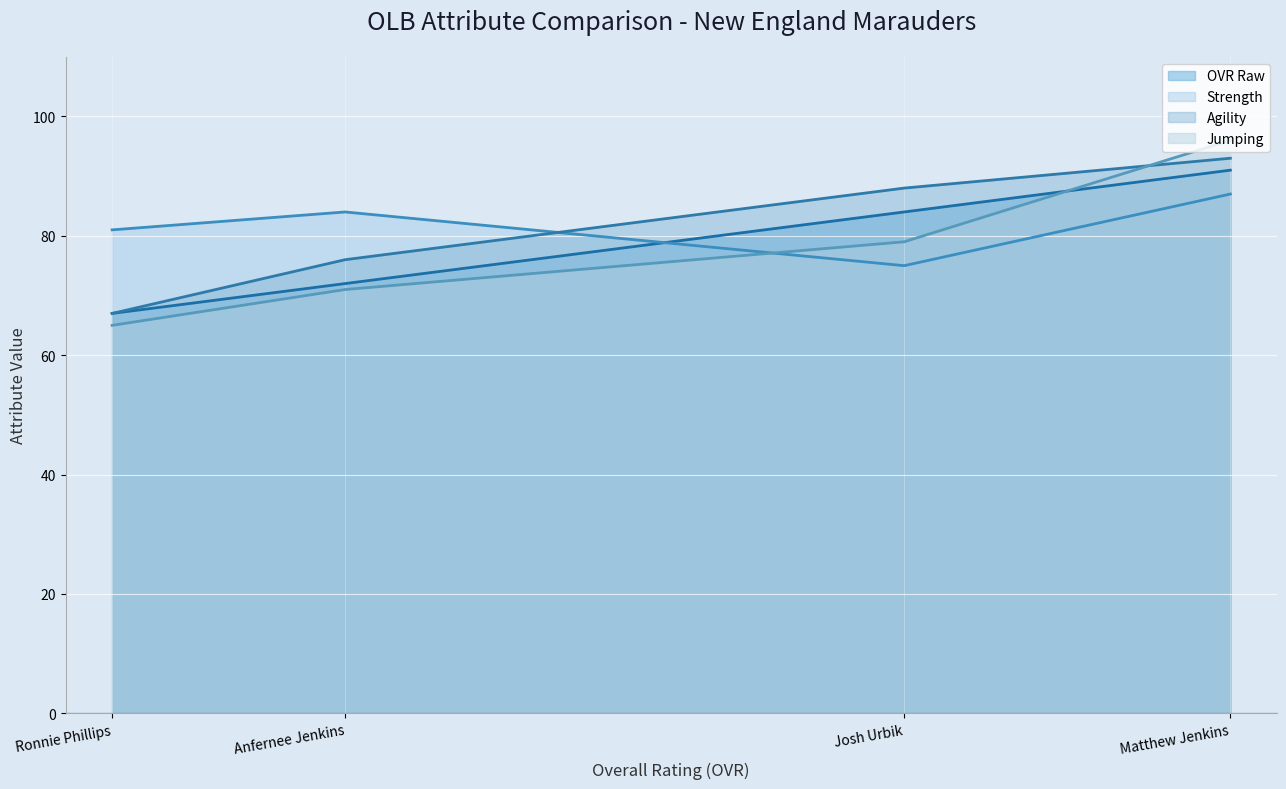

How many intersections are there between OVR Raw and Strength?

1